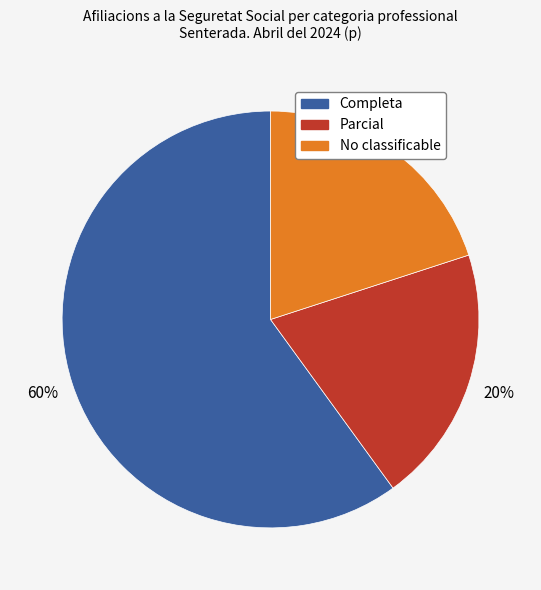

Does any single category account for the majority?

Yes